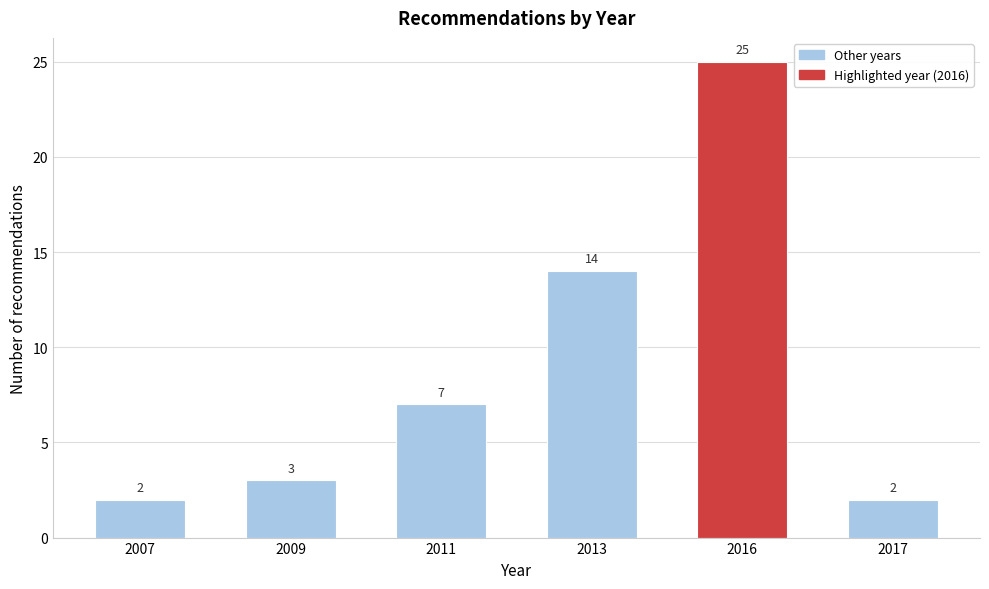

Reading left to right, what are all the values shown in this chart?

2	3	7	14	25	2